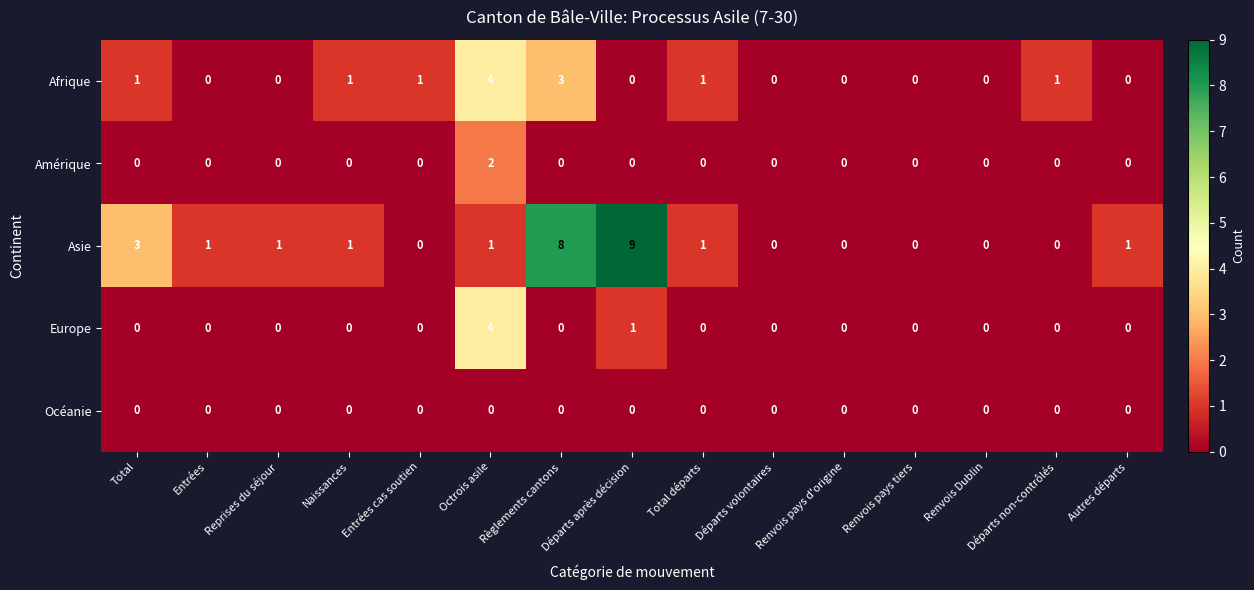

What is the maximum value shown in the chart?

9